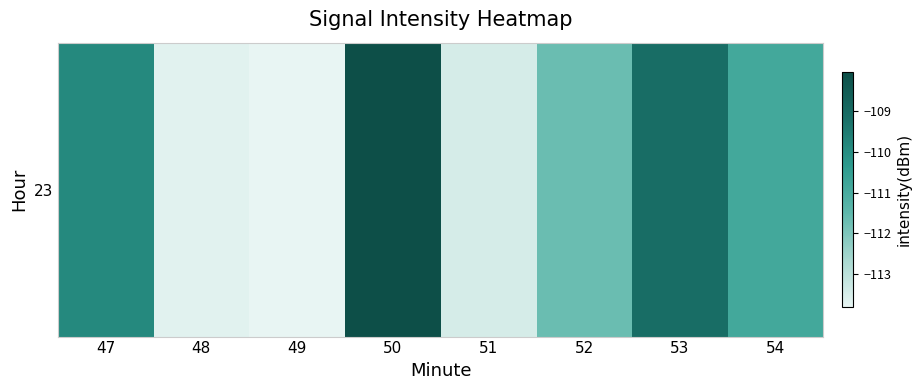

Is it true that the value at 54 is -110.9?

True